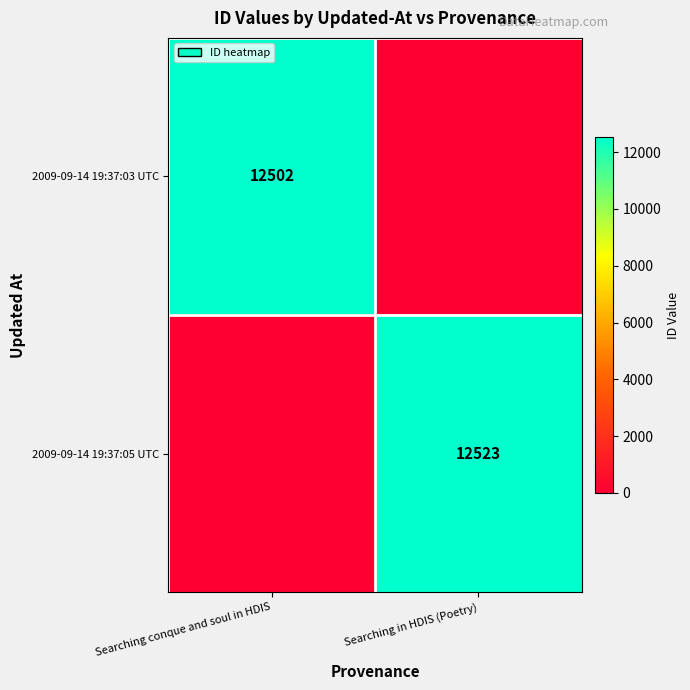

Is the value of 2009-09-14 19:37:03 UTC at Searching conque and soul in HDIS greater than the value of 2009-09-14 19:37:05 UTC at Searching in HDIS (Poetry)?

No